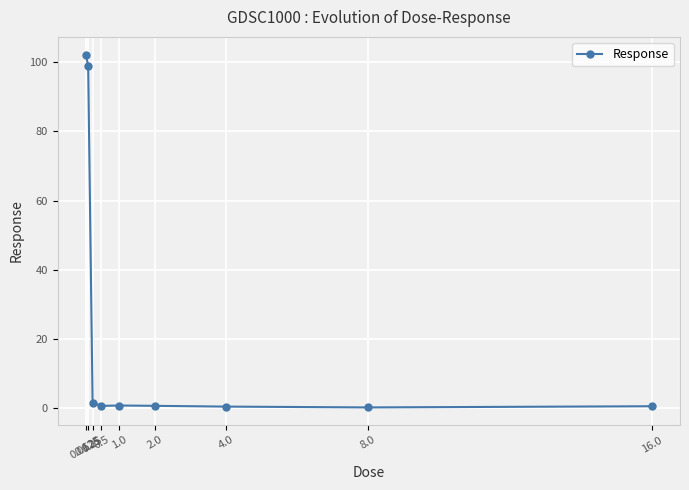

What is the maximum value shown in the chart?

102.2